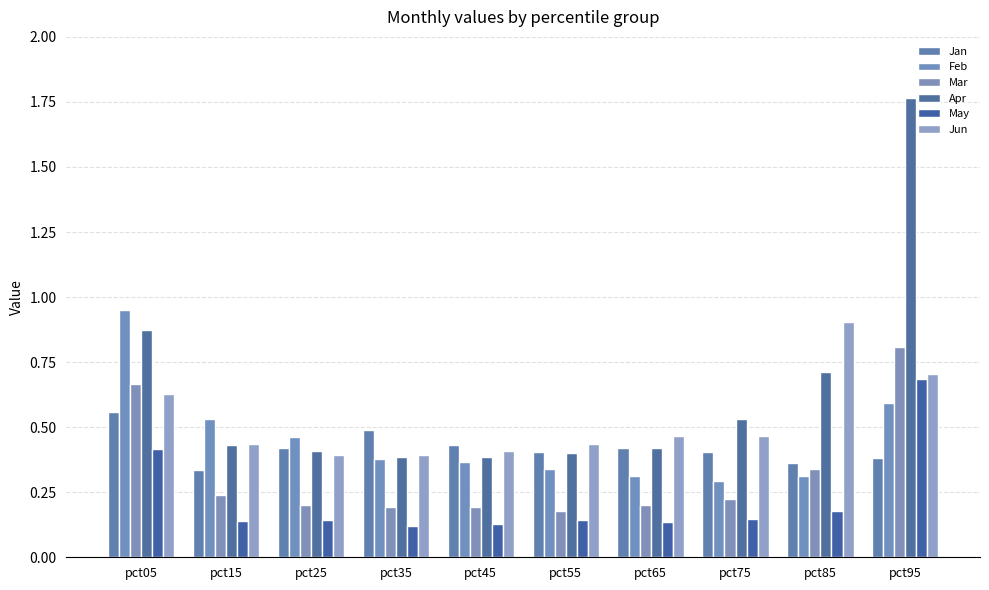

What is the greatest value displayed?

1.8